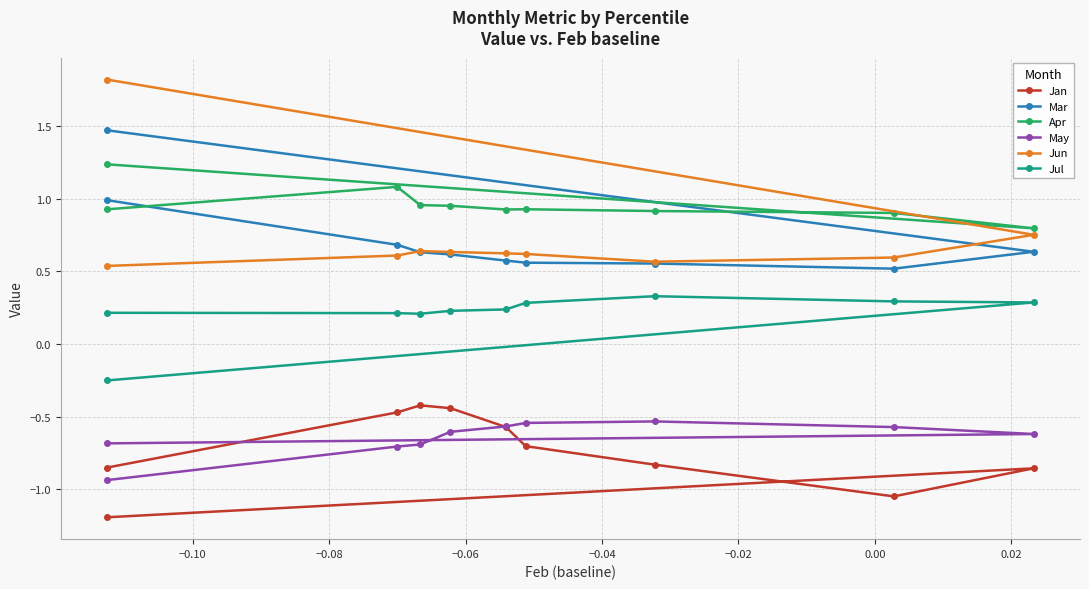

How many categories are shown in the chart?

10